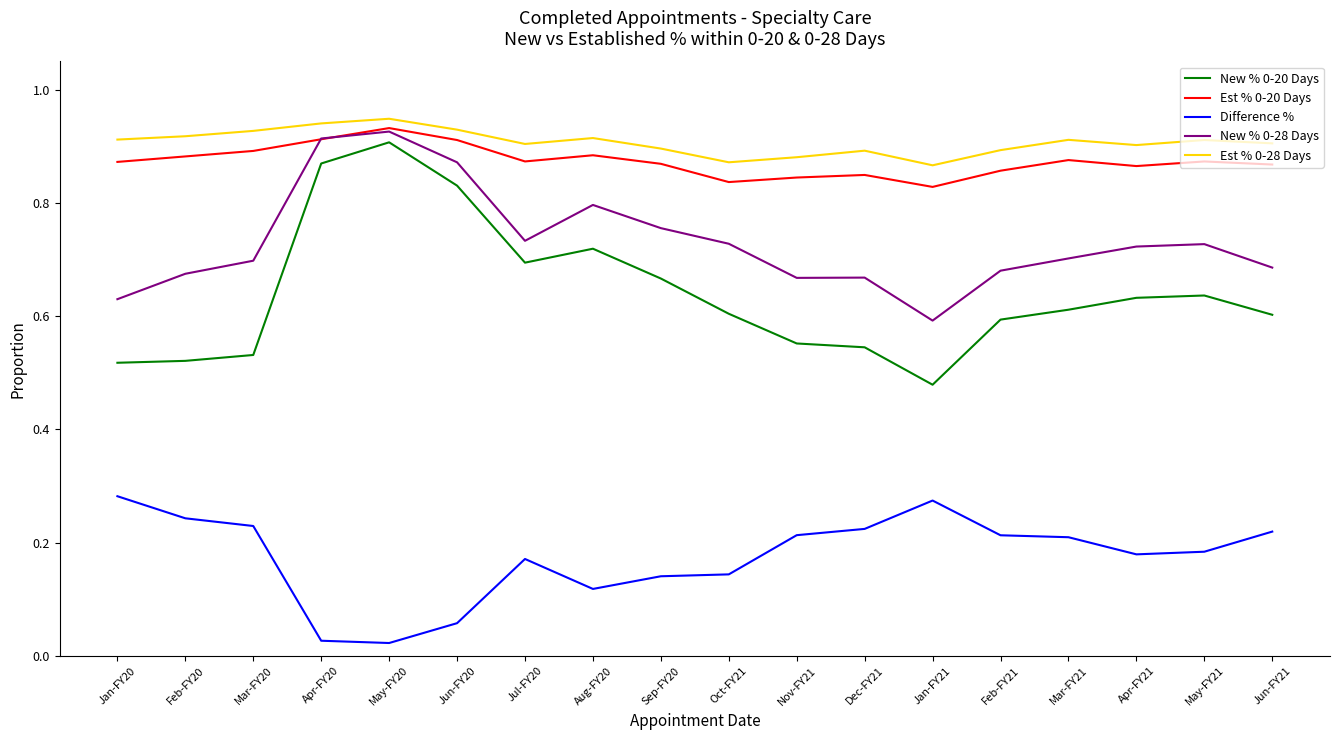

True or false: Est % 0-20 Days and Est % 0-28 Days intersect in this chart.

False